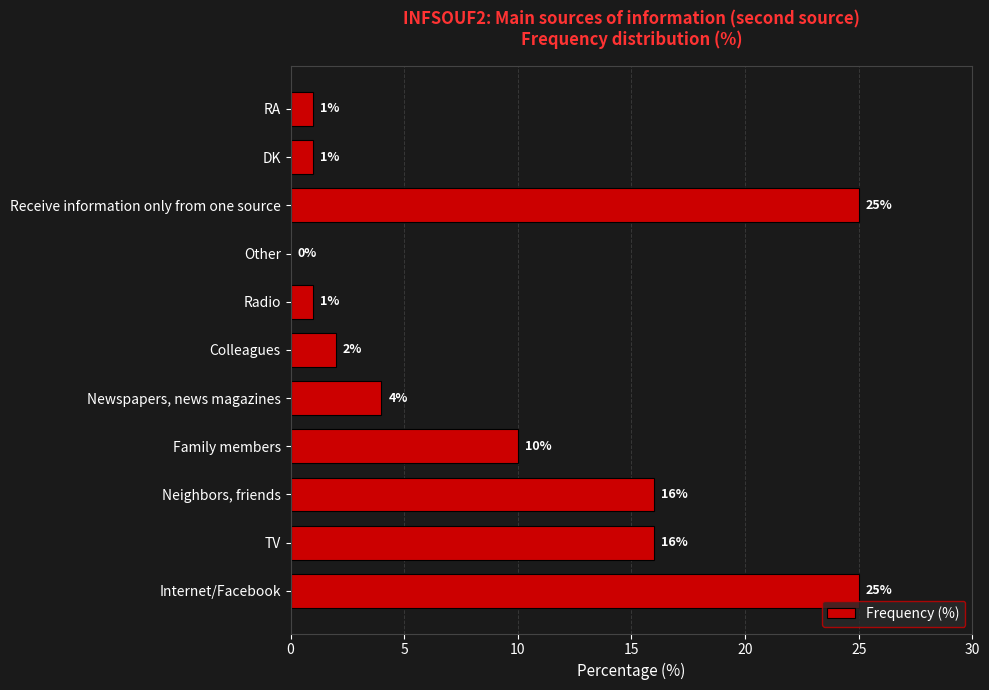

Reading bottom to top, transcribe all the data shown in this chart.

Internet/Facebook=25	TV=16	Neighbors, friends=16	Family members=10	Newspapers, news magazines=4	Colleagues=2	Radio=1	Other=0	Receive information only from one source=25	DK=1	RA=1